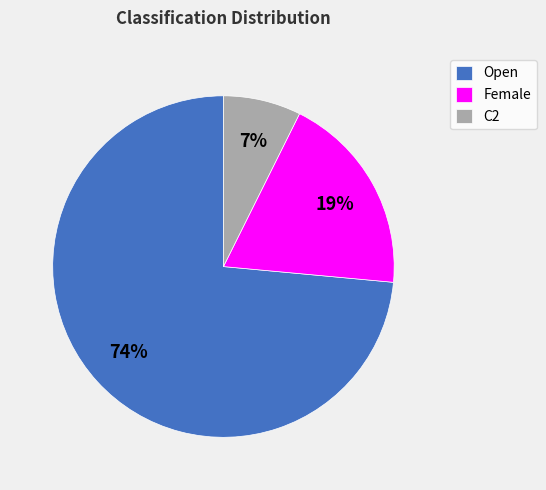

Which slice is the smallest?

C2